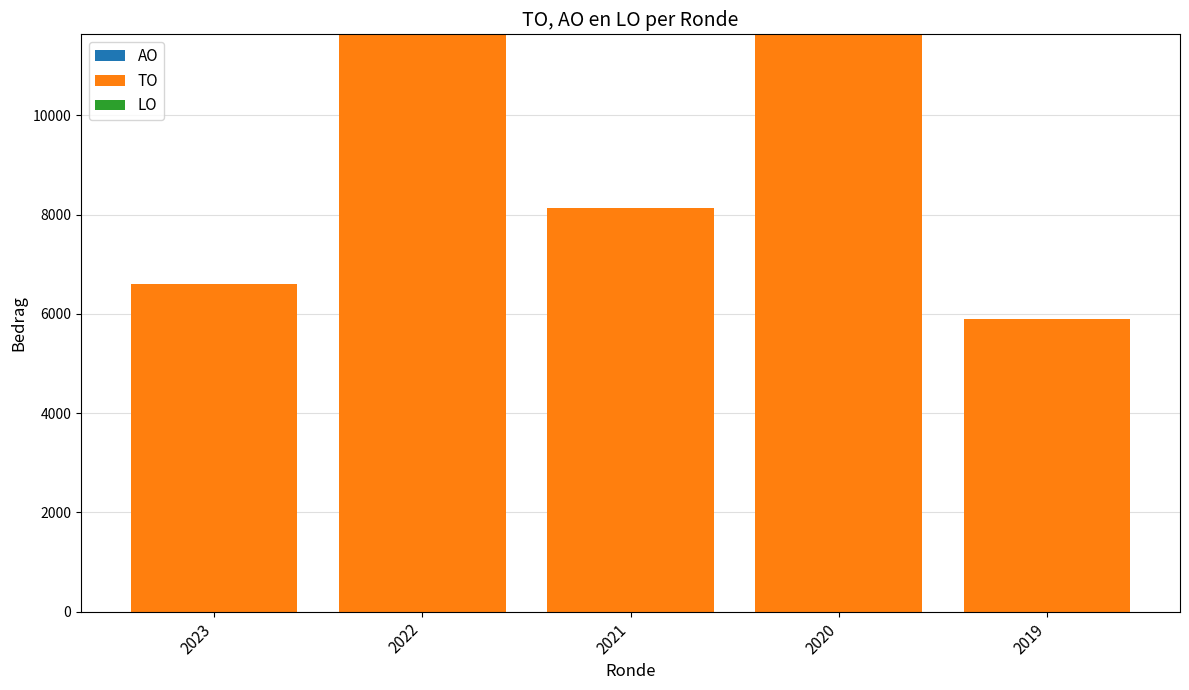

What is the difference between the values at 2023 and 2021?

1534